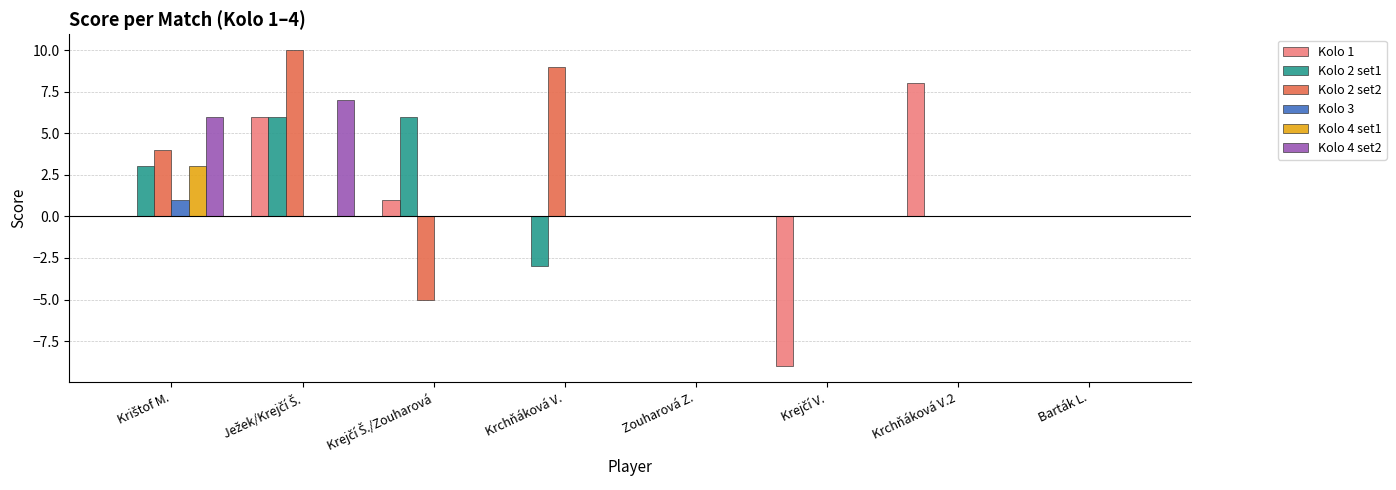

What is the maximum value shown in the chart?

10